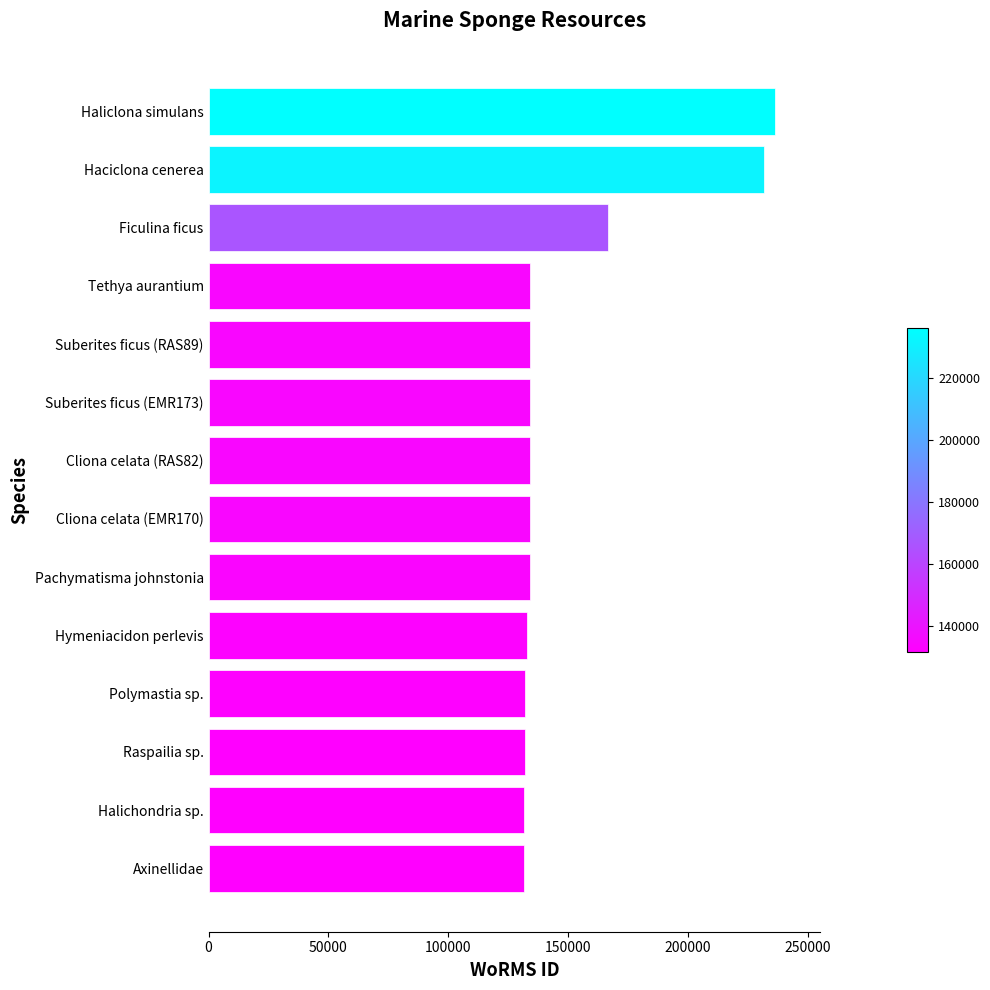

What is the difference between the second highest and second lowest values?

100009